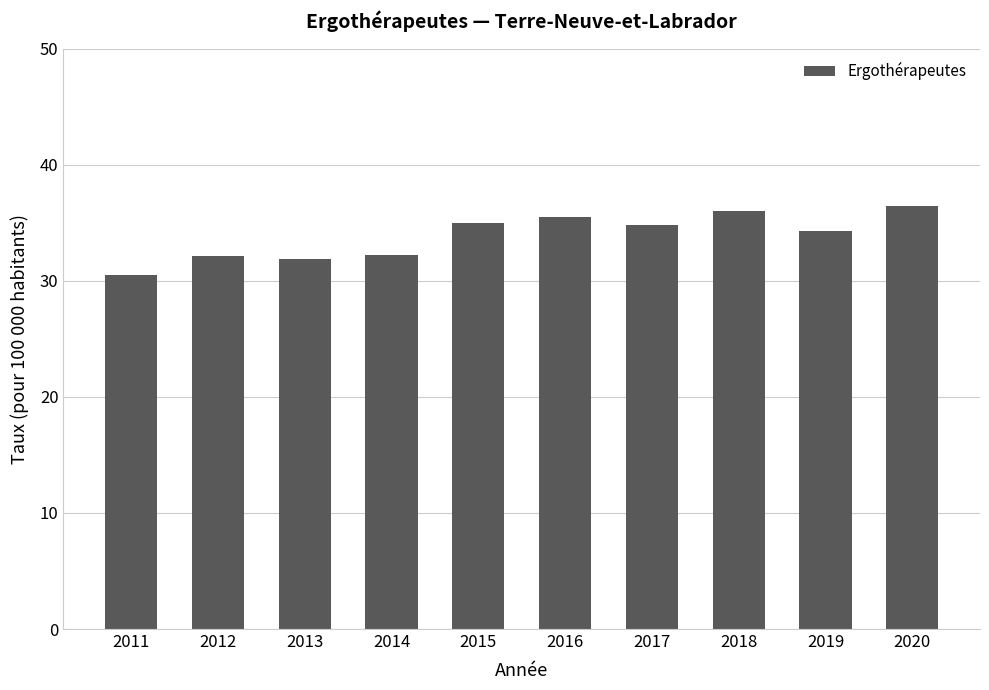

What is the ratio of the value at 2020 to the value at 2011?

1.2